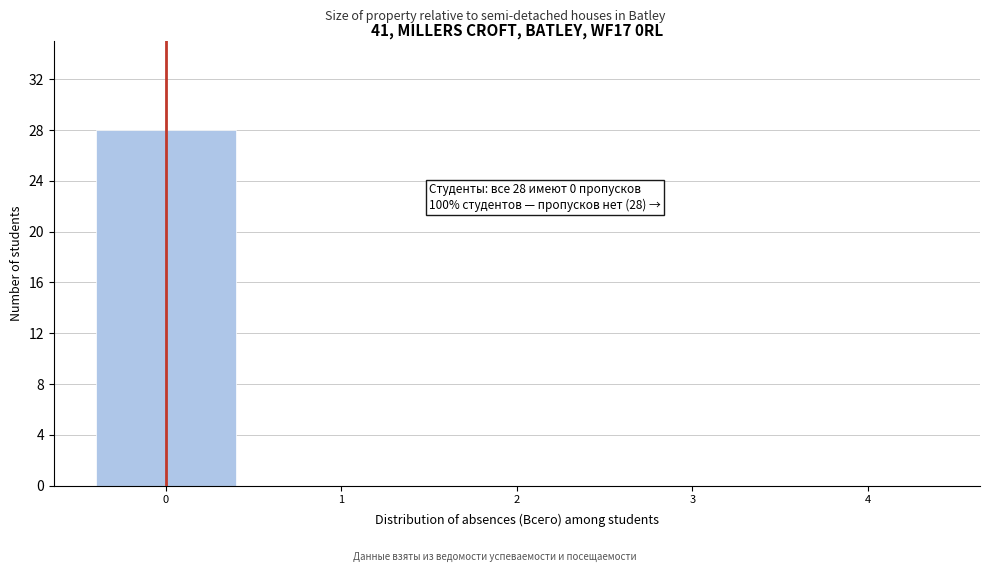

Which range on the x-axis has the tallest bar?

-0.5 to 0.5